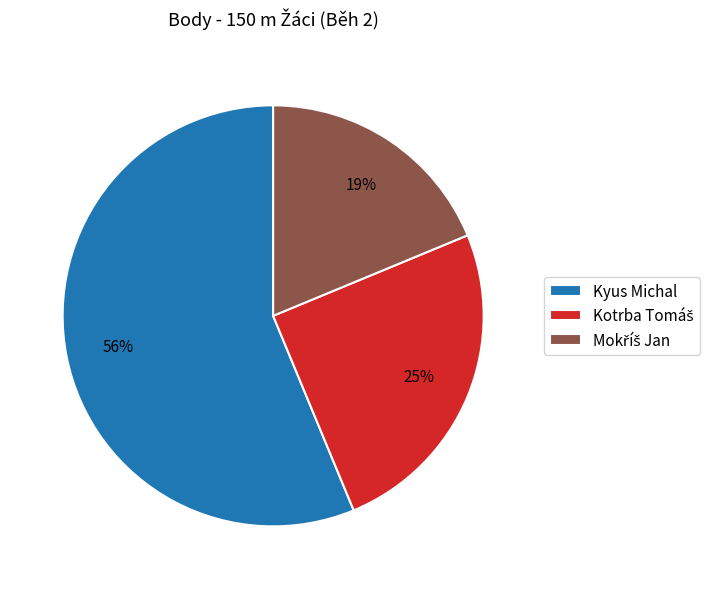

To the nearest percent, what is the average slice percentage?

33%